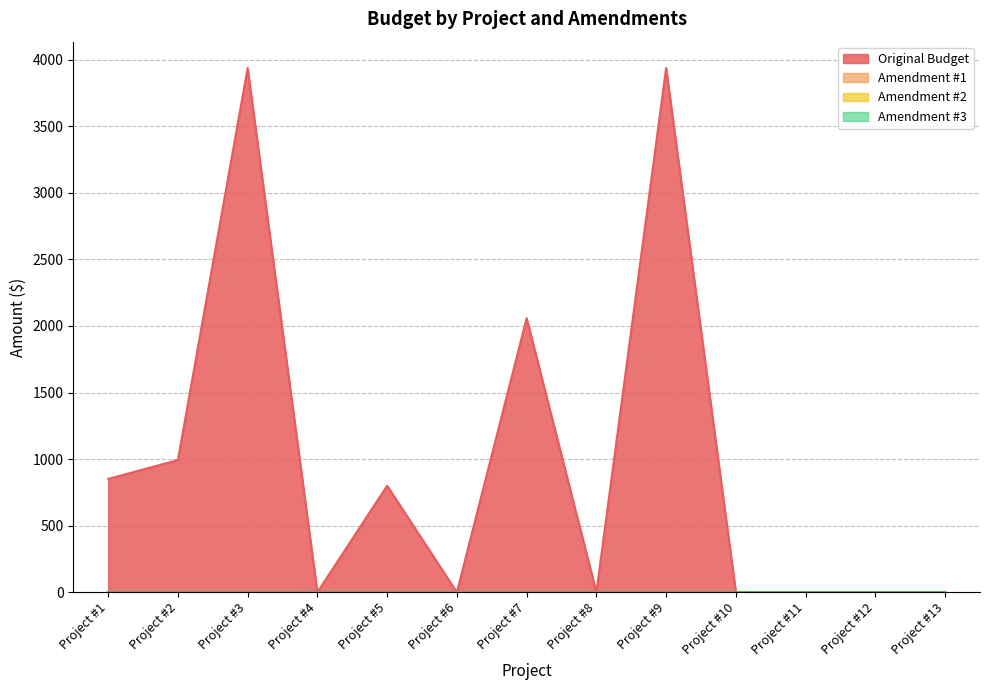

Reading right to left, transcribe all the data shown in this chart.

Original Budget: 0	0	0	0	3939	0	2059	0	800	0	3938	993	851
Amendment #1: 0	0	0	0	0	0	0	0	0	0	0	0	0
Amendment #2: 0	0	0	0	0	0	0	0	0	0	0	0	0
Amendment #3: 0	0	0	0	0	0	0	0	0	0	0	0	0